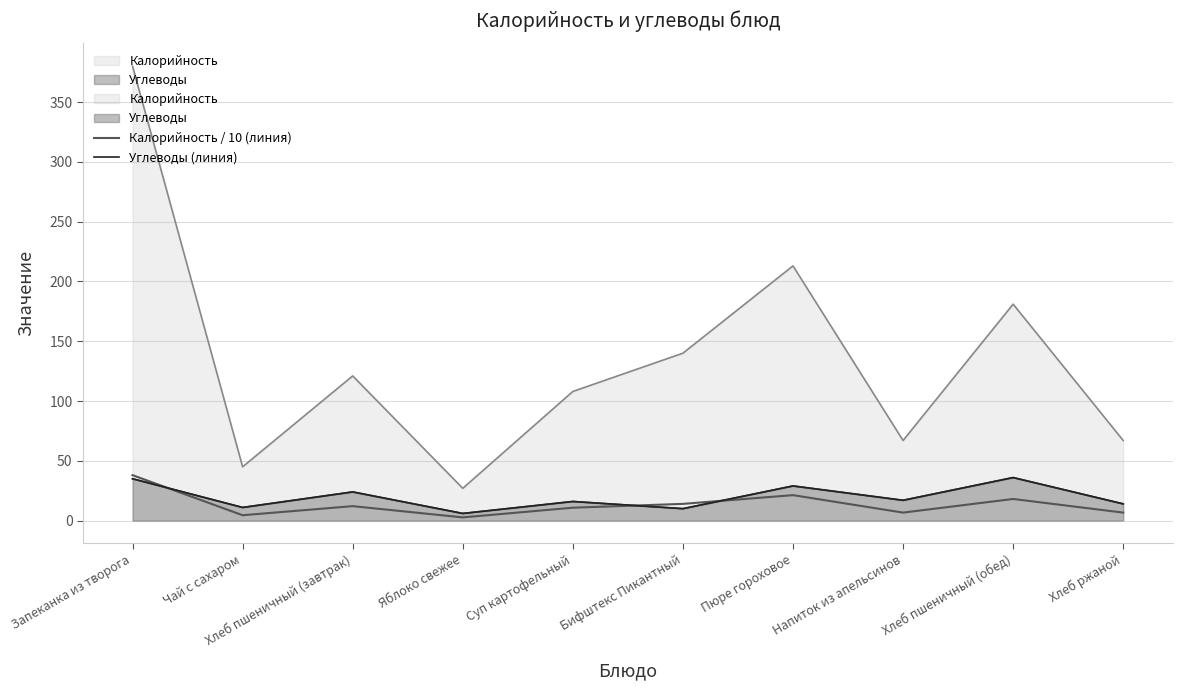

Where do Калорийность / 10 (линия) and Углеводы (линия) first cross each other?

Запеканка из творога and Чай с сахаром